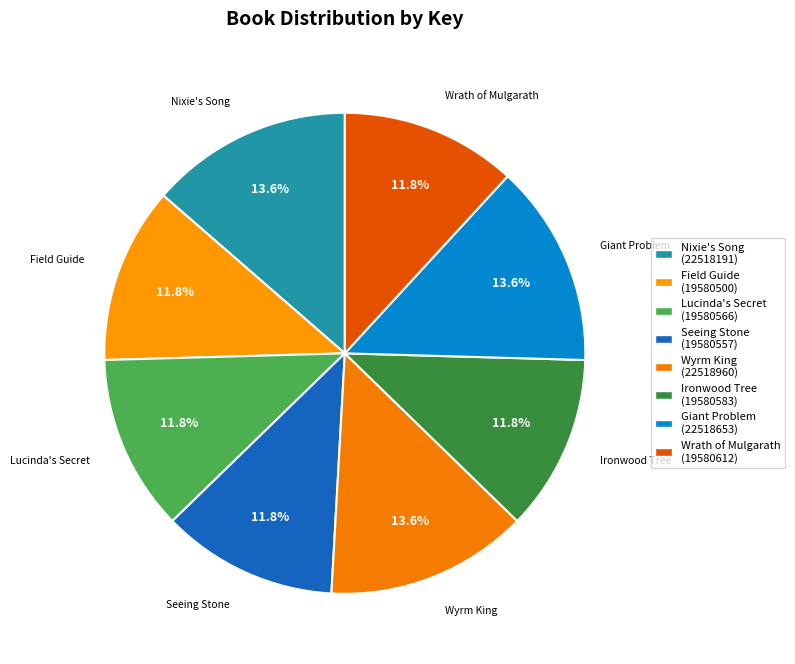

What is the largest slice in the pie chart?

Wyrm King